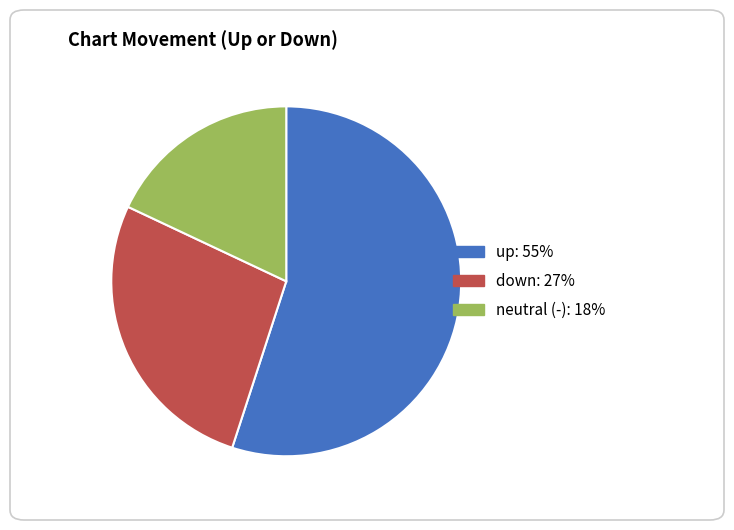

Count the number of slices in the pie.

3